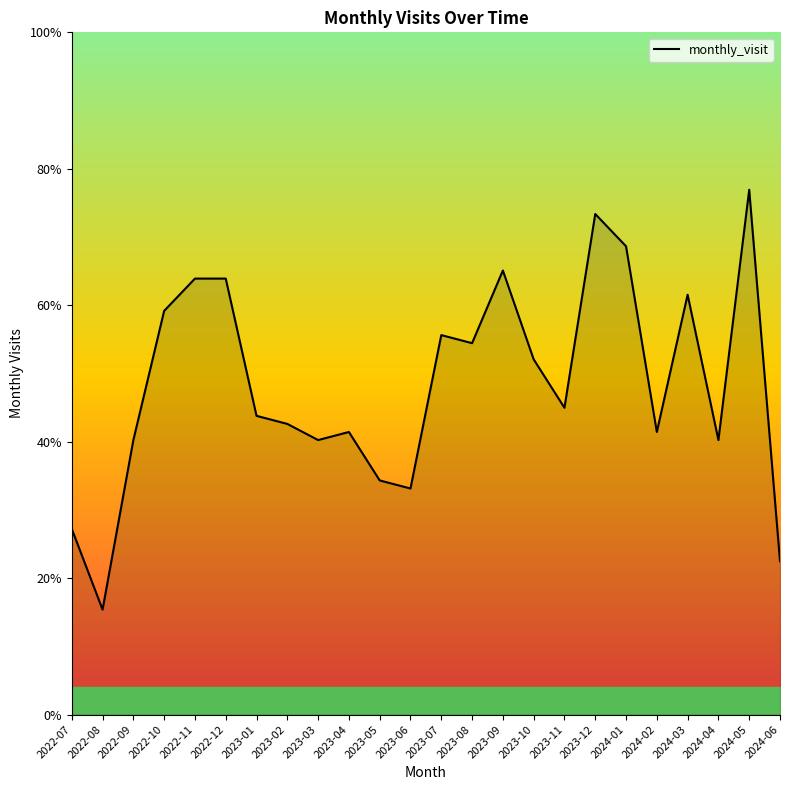

Does the chart have visible grid lines?

No